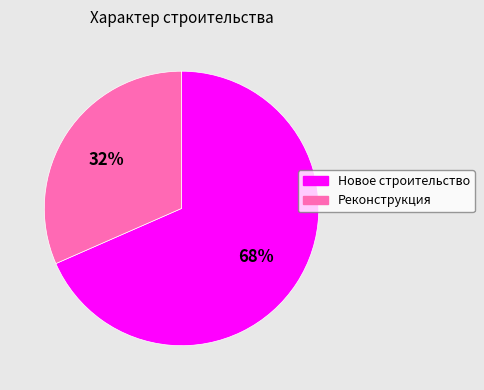

What percentage is the Реконструкция slice, to the nearest percent?

32%